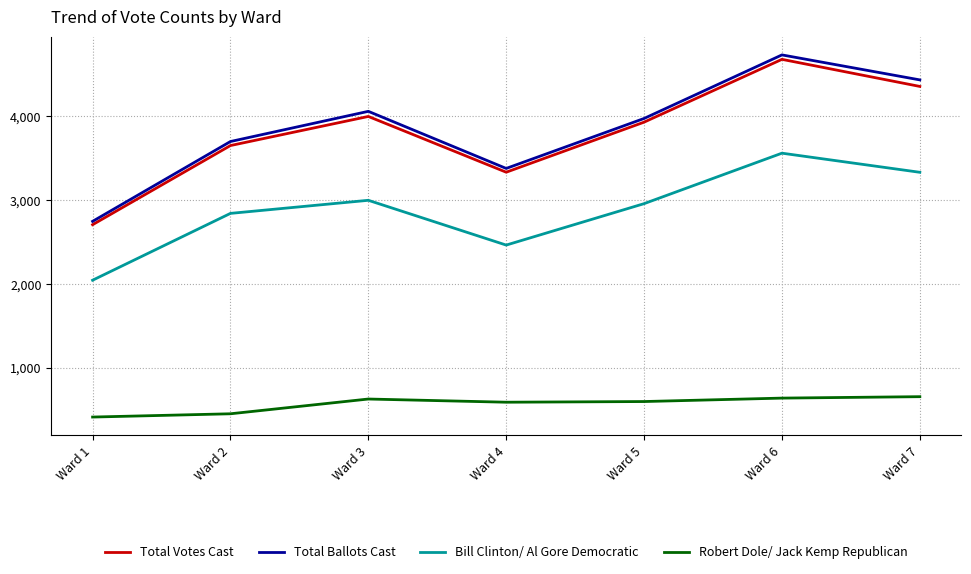

The value of Robert Dole/ Jack Kemp Republican at Ward 2 is 647. True or false?

False